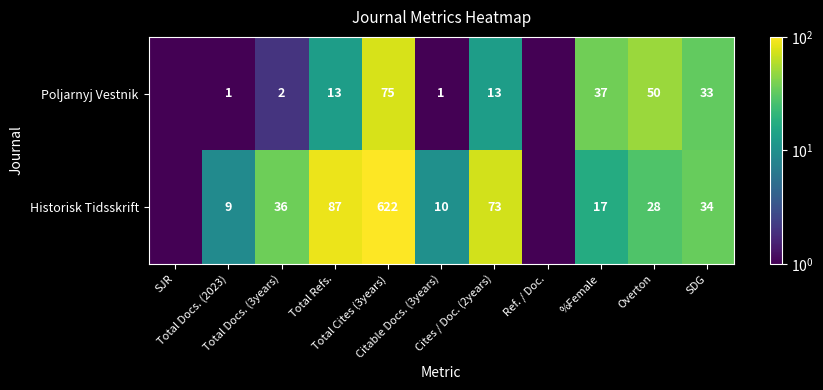

At which label does Historisk Tidsskrift reach its peak?

Total Cites (3years)